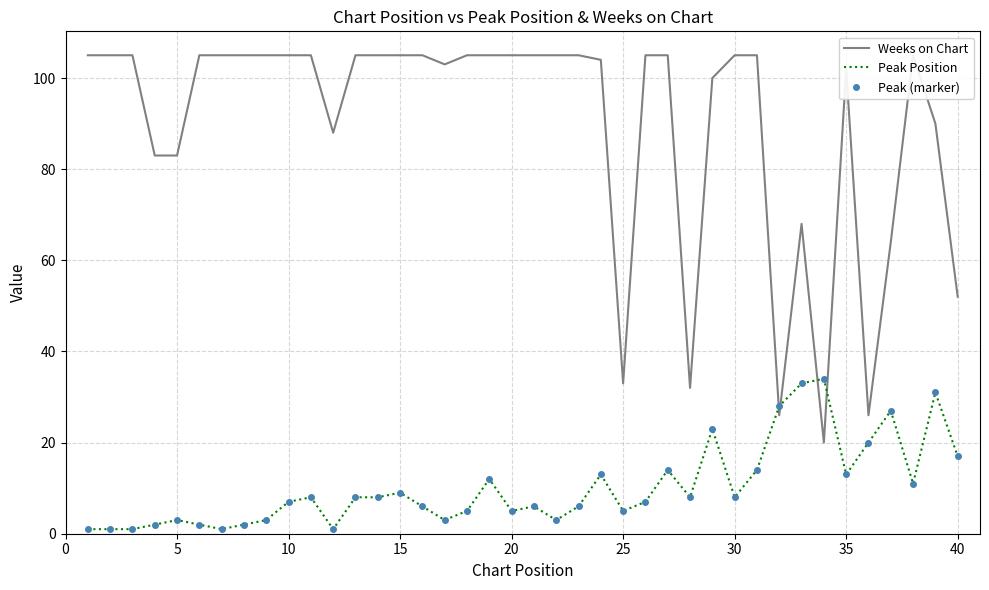

Which series has the largest range (max minus min)?

Weeks on Chart